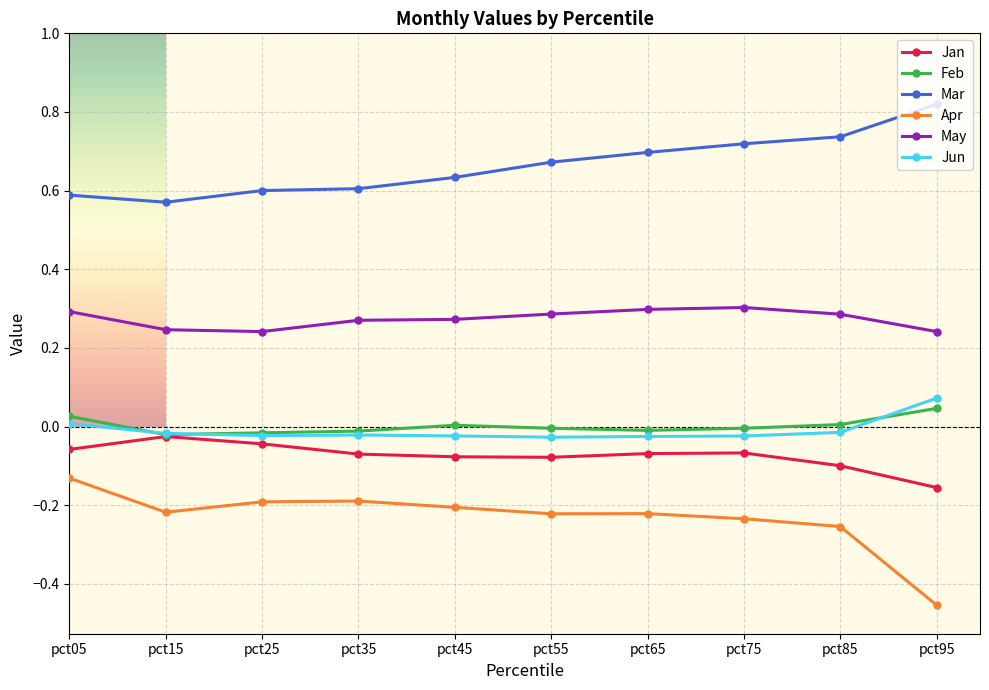

Is the value of Apr at pct35 greater than the value of Jun at pct25?

No